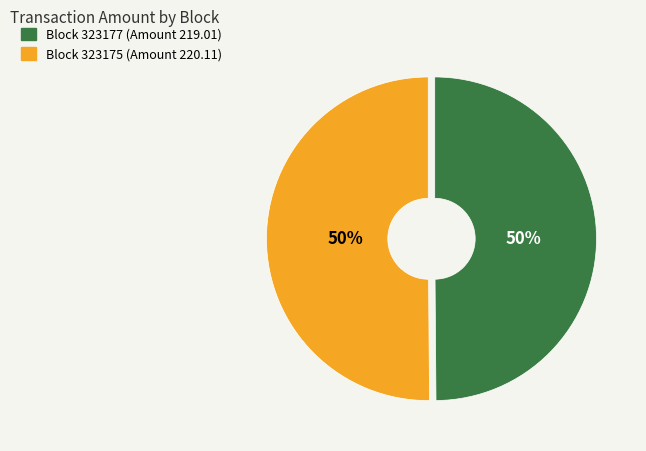

To the nearest percent, what is the average slice percentage?

50%